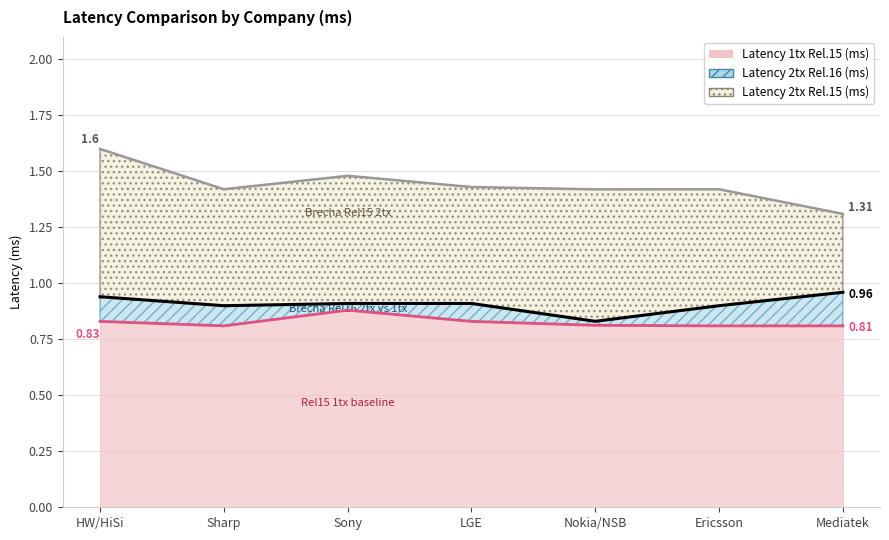

Reading left to right, list all the values displayed in this chart.

latency_1tx_rel15: 0.8	0.8	0.9	0.8	0.8	0.8	0.8
latency_2tx_rel15: 1.6	1.4	1.5	1.4	1.4	1.4	1.3
latency_2tx_rel16: 0.9	0.9	0.9	0.9	0.8	0.9	1.0